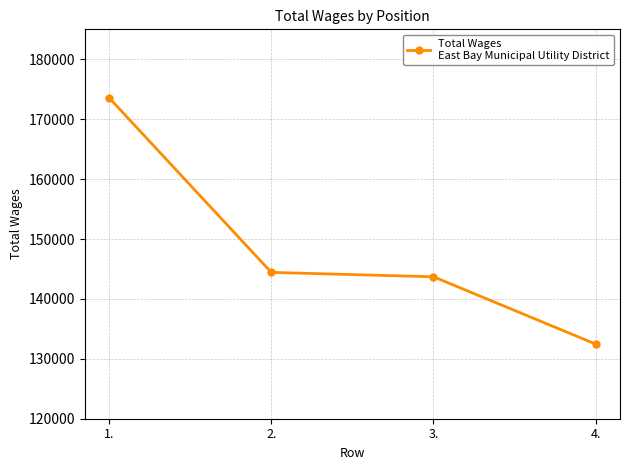

What position from the left is 4.?

4